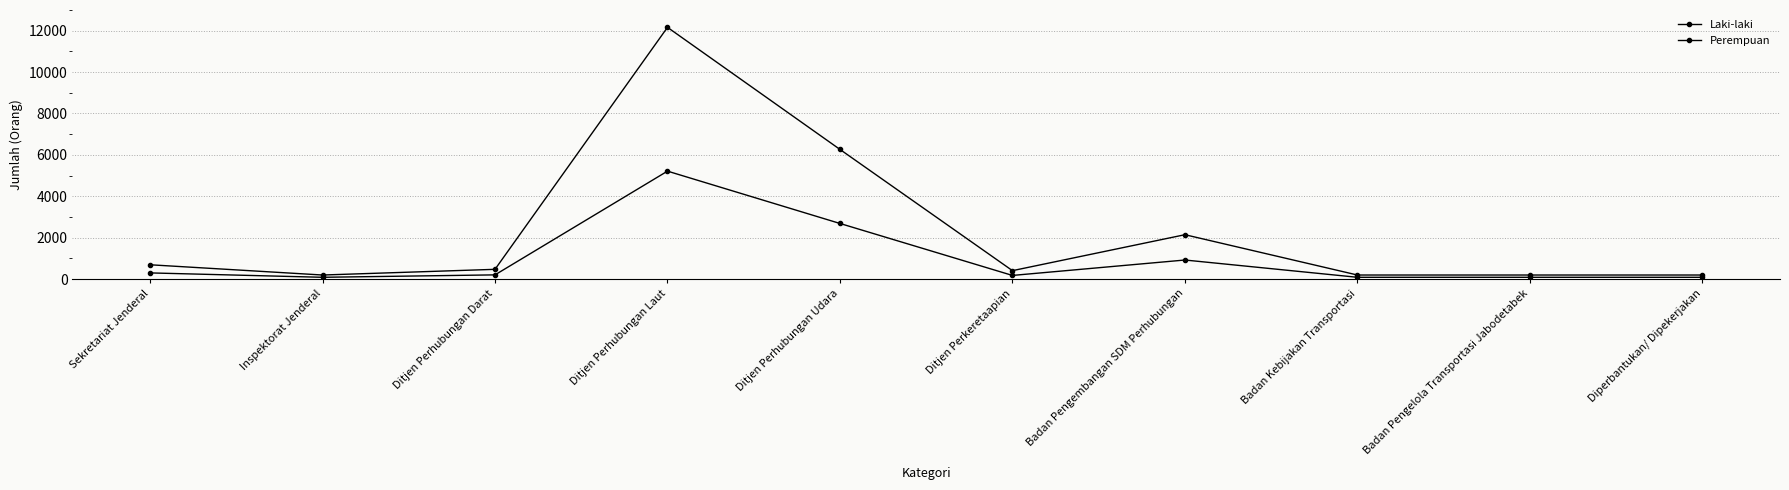

True or false: Laki-laki and Perempuan cross at least once.

False